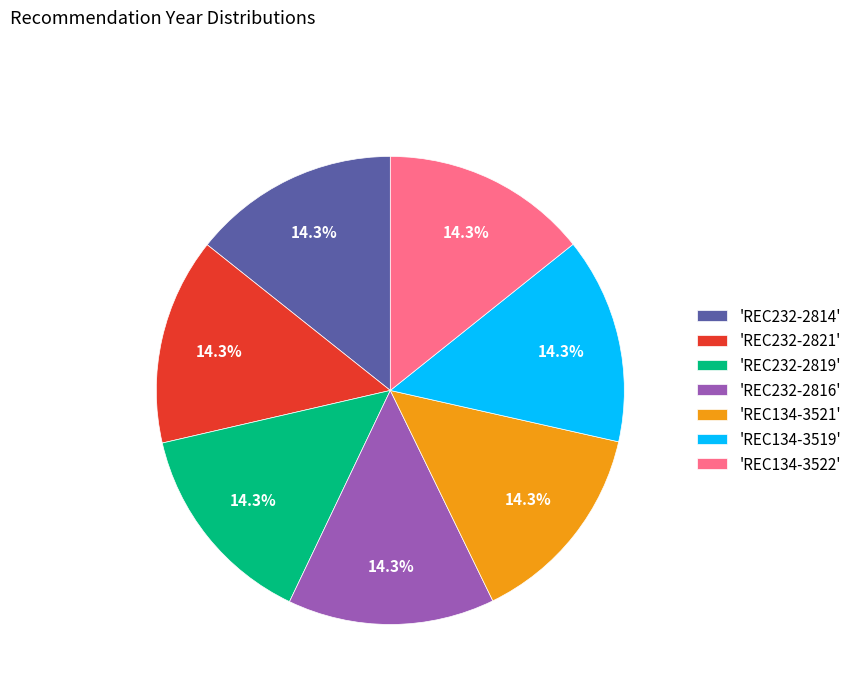

How many segments does this pie chart have?

7